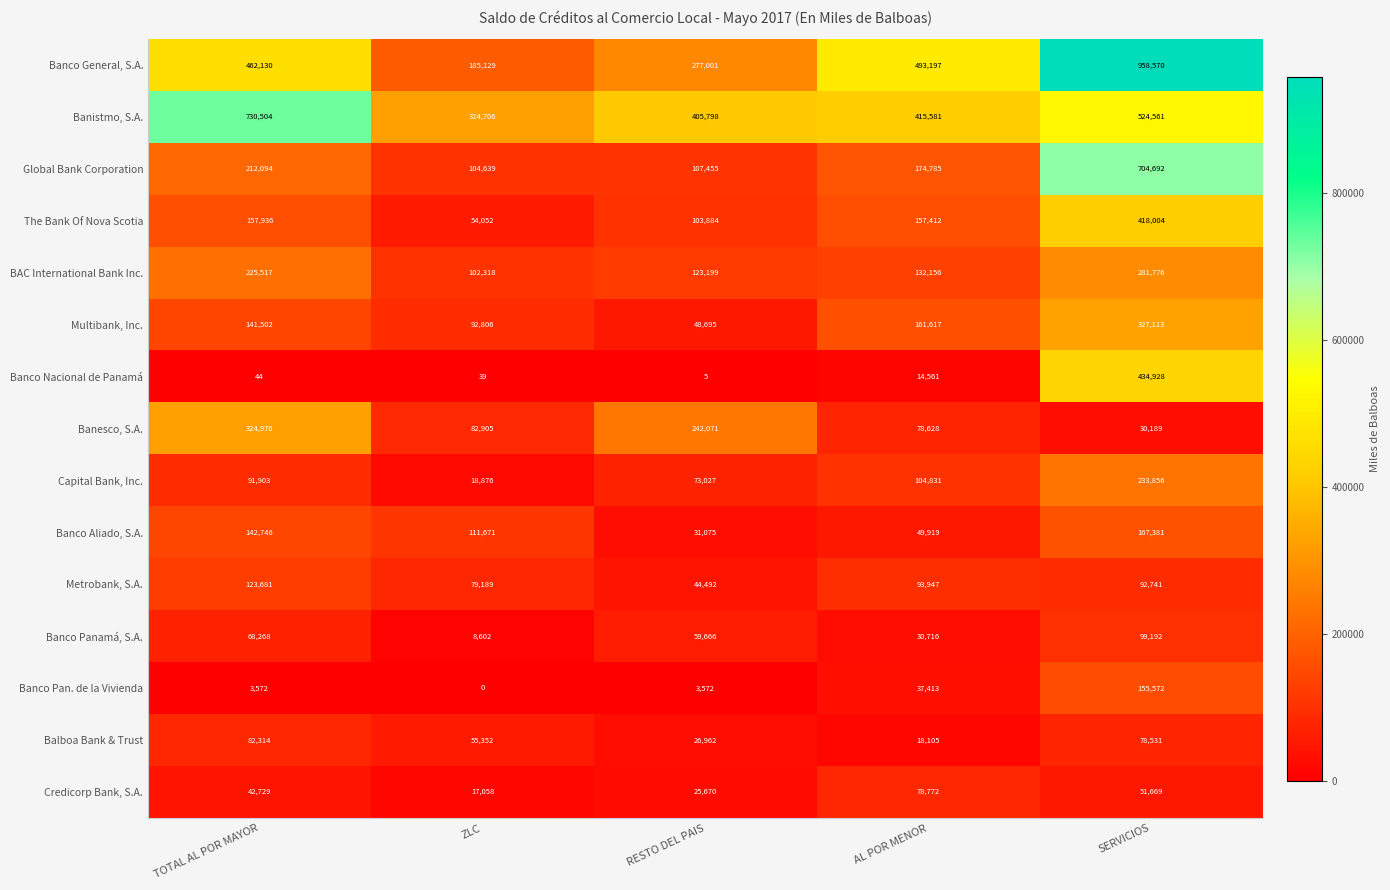

Between TOTAL AL POR MAYOR and ZLC, which series saw the biggest shift?

Banistmo, S.A.